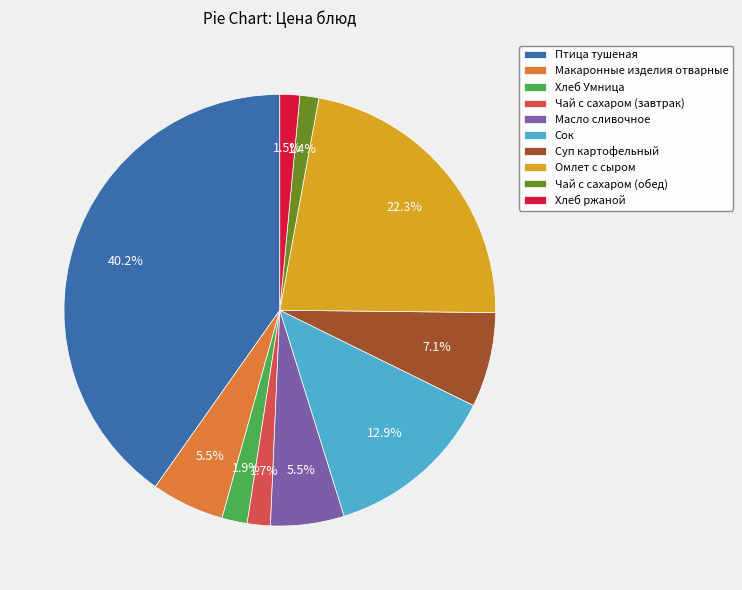

To the nearest percent, what is the difference between the largest and smallest slice percentages?

39%